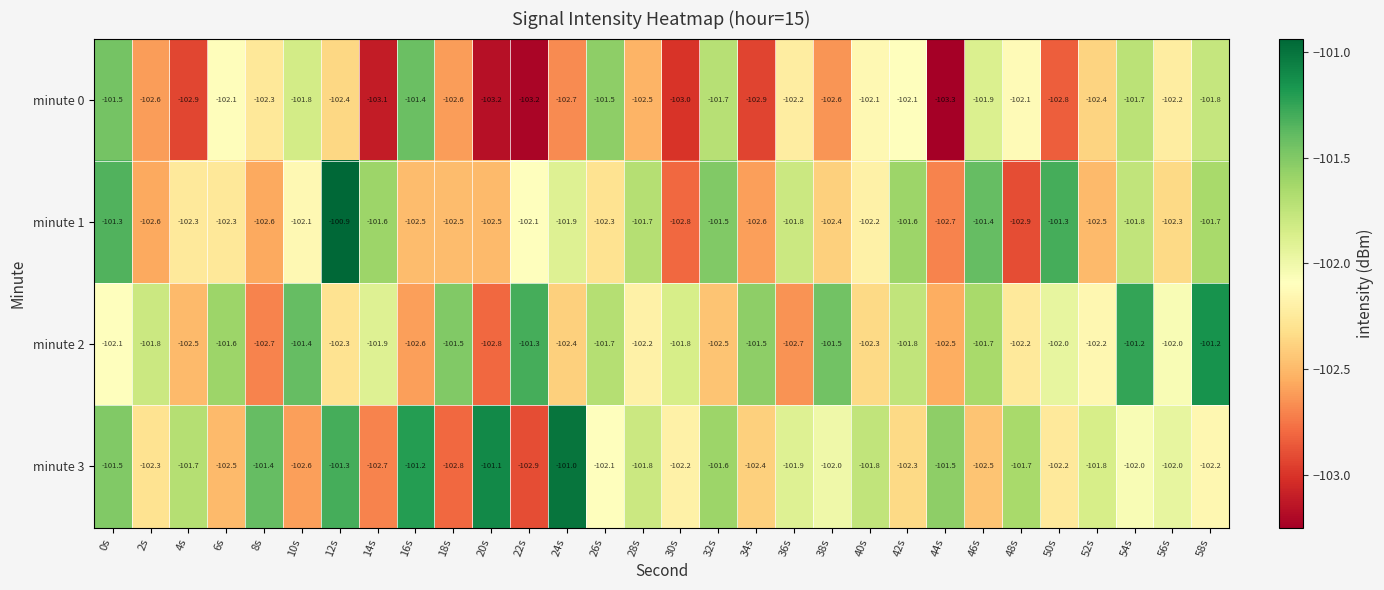

Which series has the widest spread of values?

minute 1